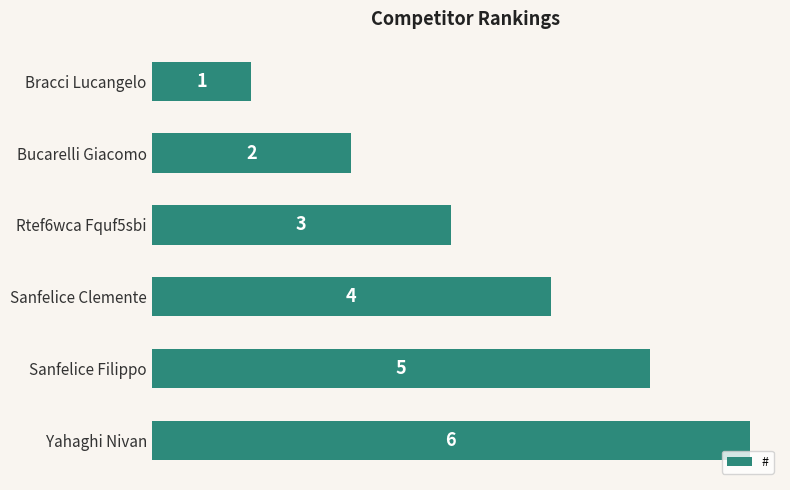

What position from the top is Rtef6wca Fquf5sbi?

3